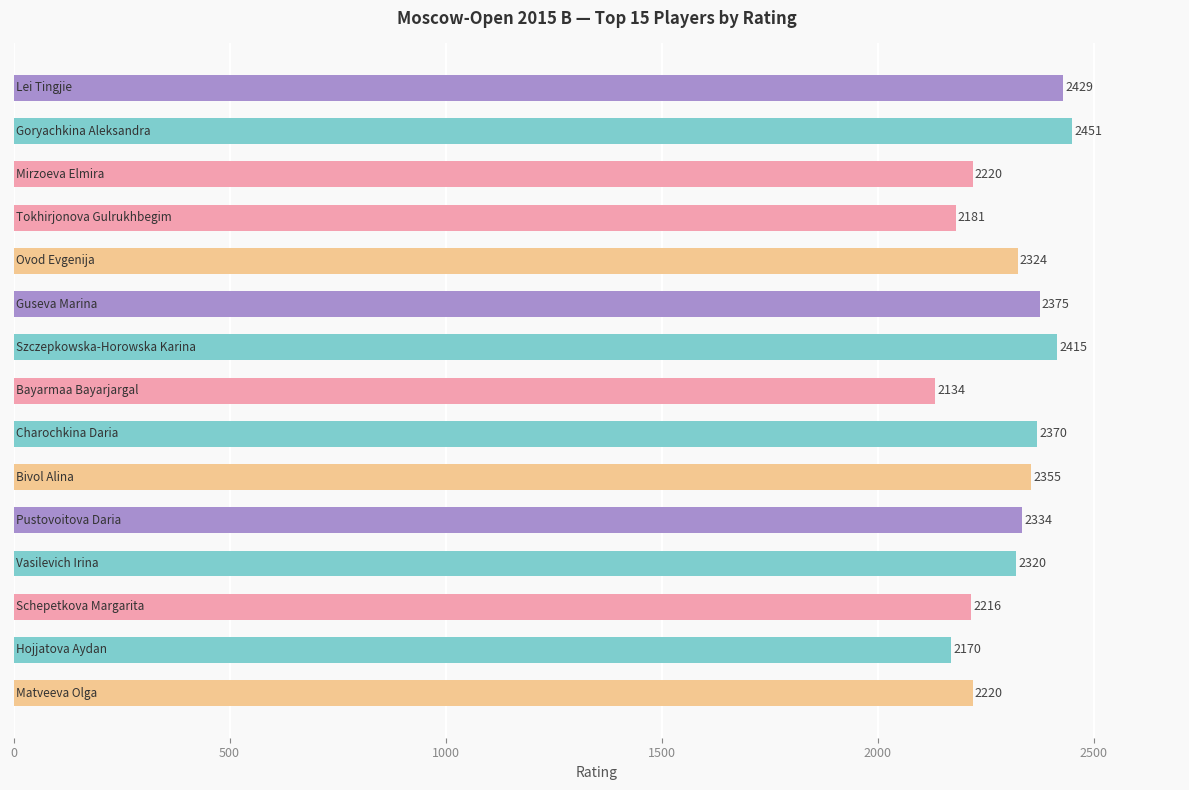

What is the sum of all values?

34514